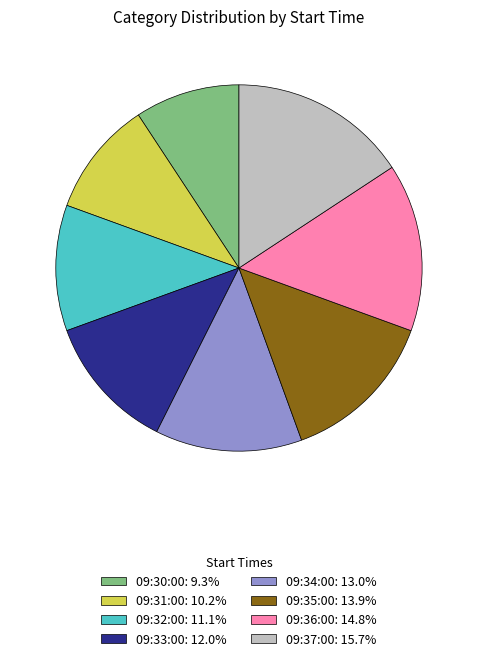

What is the ratio of the value at 09:33:00: 12.0% to the value at 09:37:00: 15.7%?

0.8